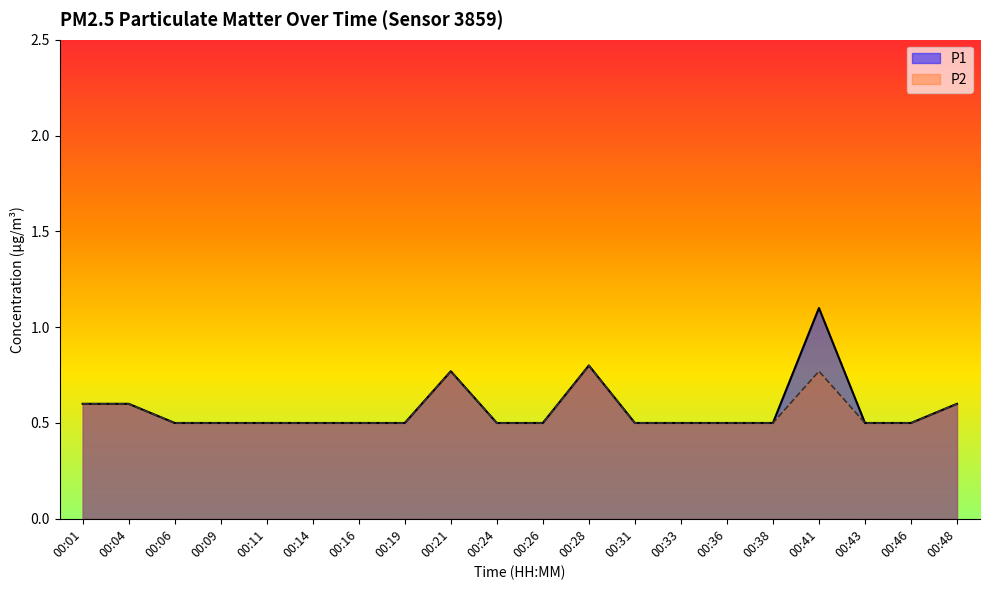

What is the value of the P1 point at the 17th from the left?

1.1